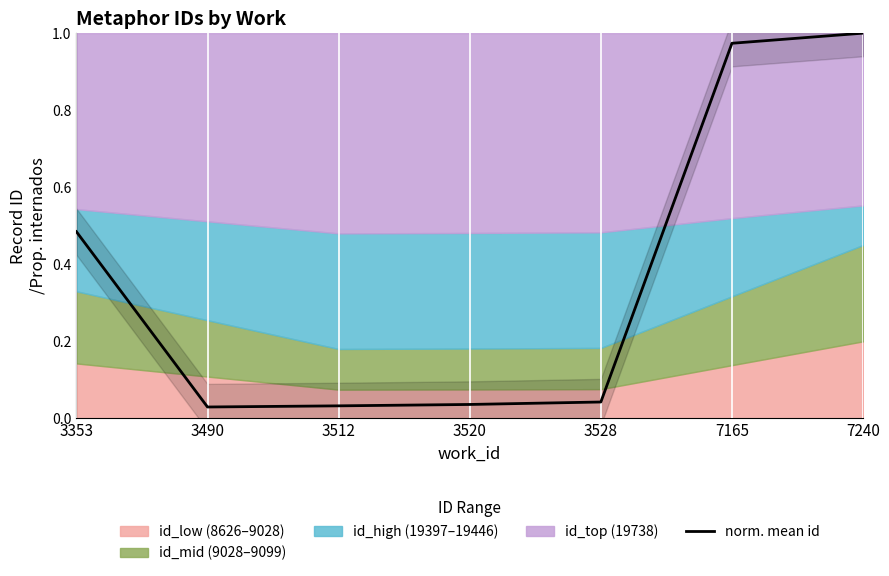

Reading left to right, list all the values displayed in this chart.

0.5	0.0	0.0	0.0	0.0	1.0	1.0